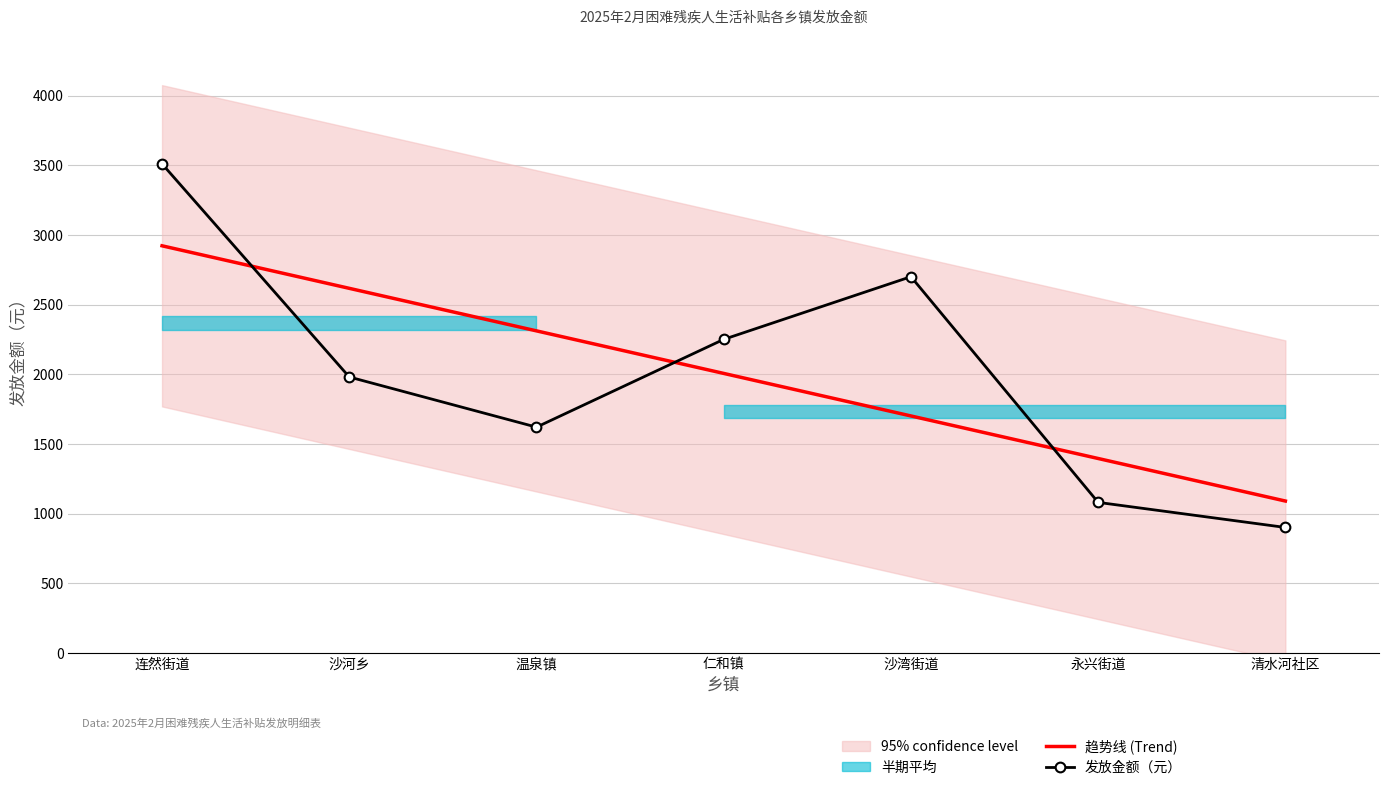

The value of 趋势线 (Trend) at 沙湾街道 is 1014.3. True or false?

False